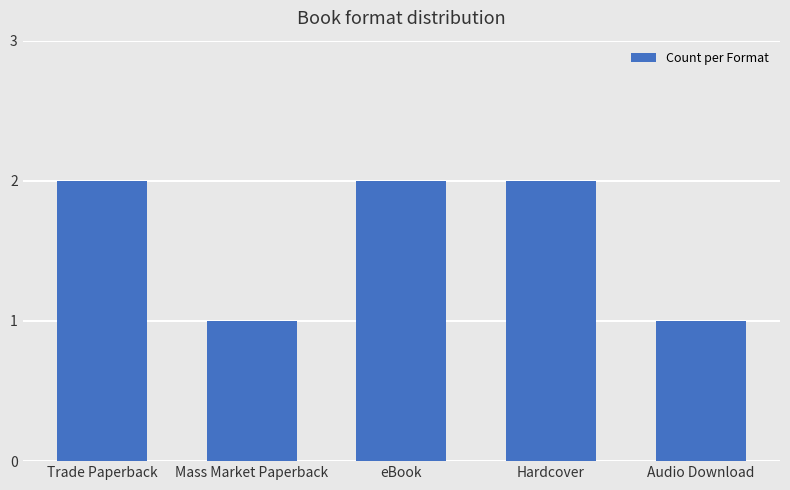

Reading left to right, what are all the values shown in this chart?

Trade Paperback=2	Mass Market Paperback=1	eBook=2	Hardcover=2	Audio Download=1